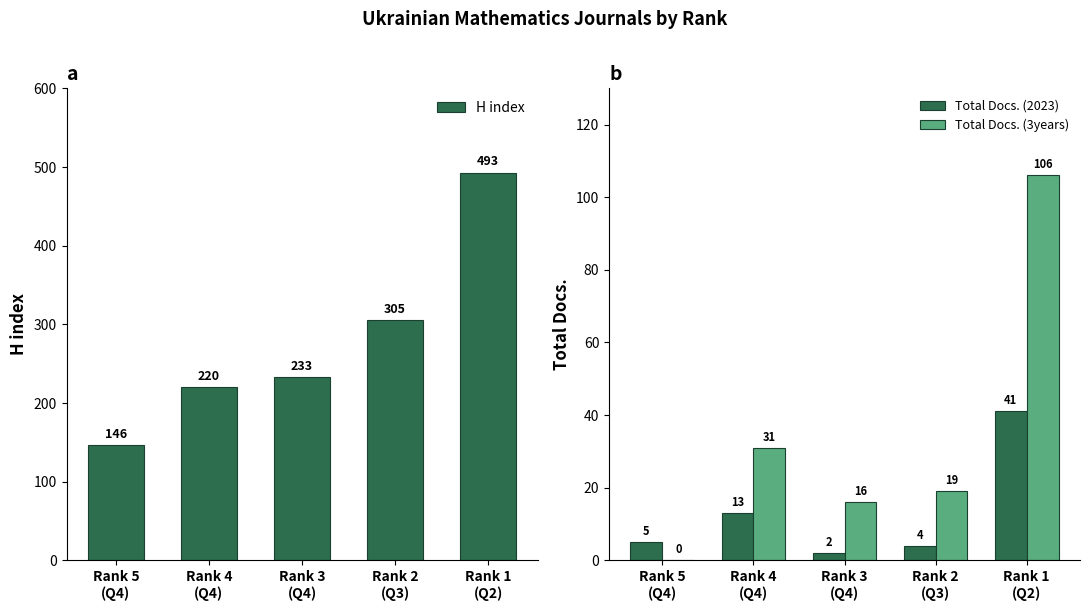

Reading left to right, list all the values displayed in this chart.

H index: Rank 5
(Q4)=146	Rank 4
(Q4)=220	Rank 3
(Q4)=233	Rank 2
(Q3)=305	Rank 1
(Q2)=493
Total Docs. (2023): Rank 5
(Q4)=5	Rank 4
(Q4)=13	Rank 3
(Q4)=2	Rank 2
(Q3)=4	Rank 1
(Q2)=41
Total Docs. (3years): Rank 5
(Q4)=0	Rank 4
(Q4)=31	Rank 3
(Q4)=16	Rank 2
(Q3)=19	Rank 1
(Q2)=106